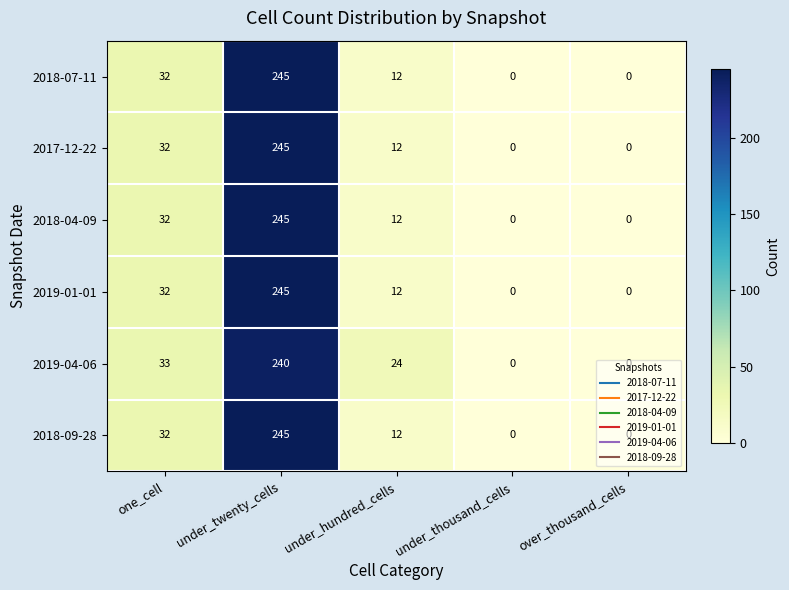

At which label does 2019-01-01 reach its peak?

under_twenty_cells